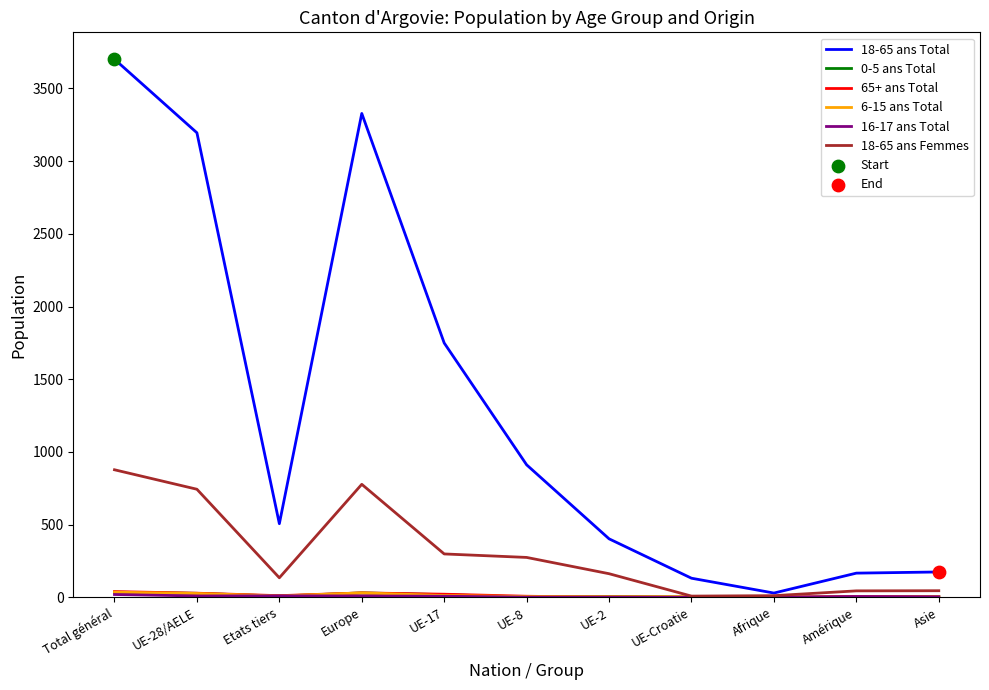

What is the greatest value displayed?

3701